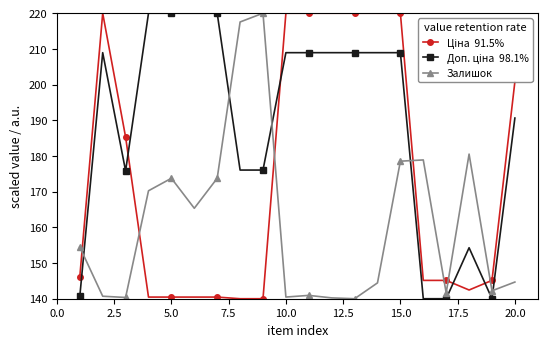

What is the smallest value displayed?

140.0